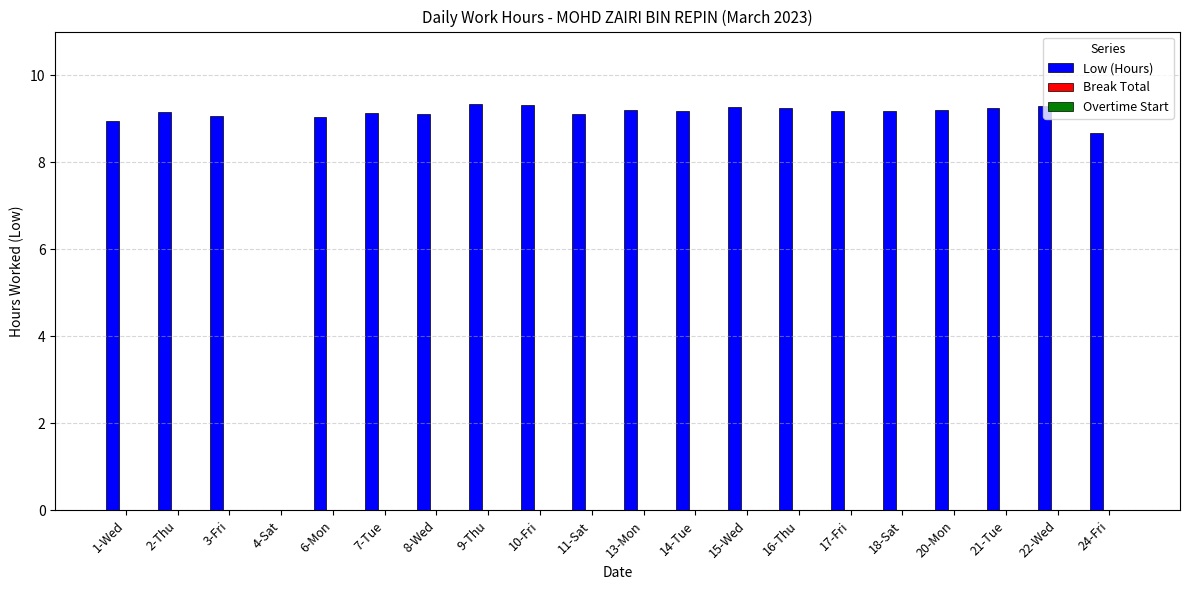

Approximately how many times larger is the value at 10-Fri compared to 6-Mon?

1.0